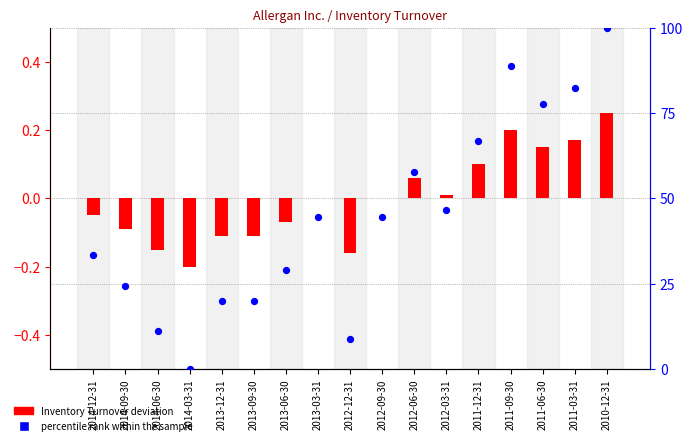

At which category is the sum across all series the highest?

2010-12-31